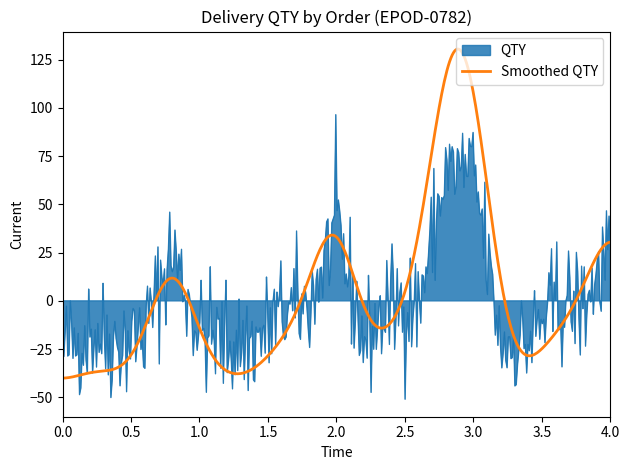

What is the highest value of the Smoothed QTY series?

130.5